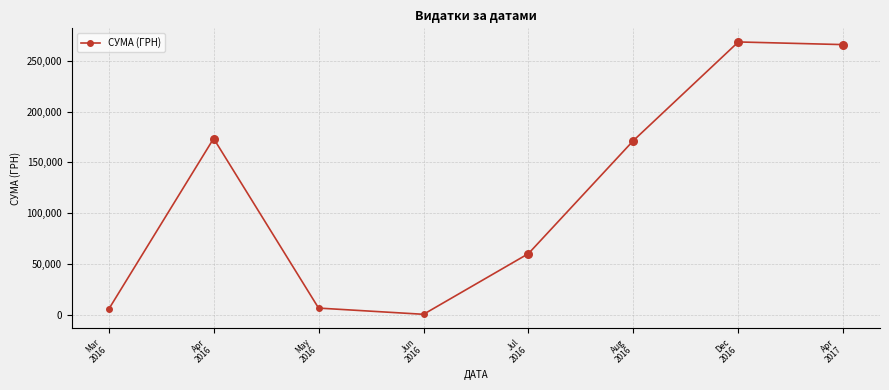

What is the change in value from Mar
2016 to May
2016?

+1142.6